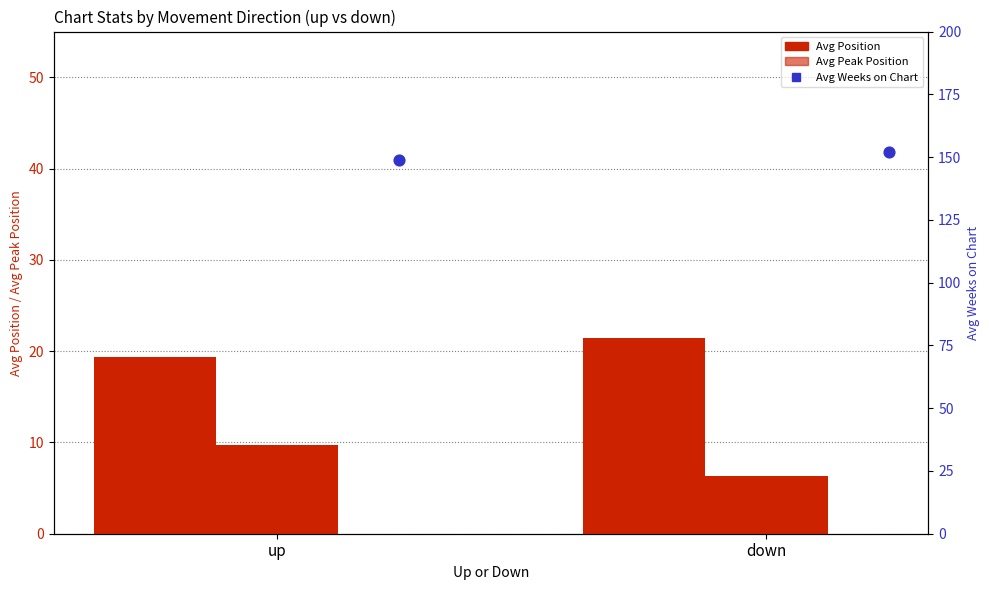

Which series has the widest spread of Y values?

Avg Peak Position